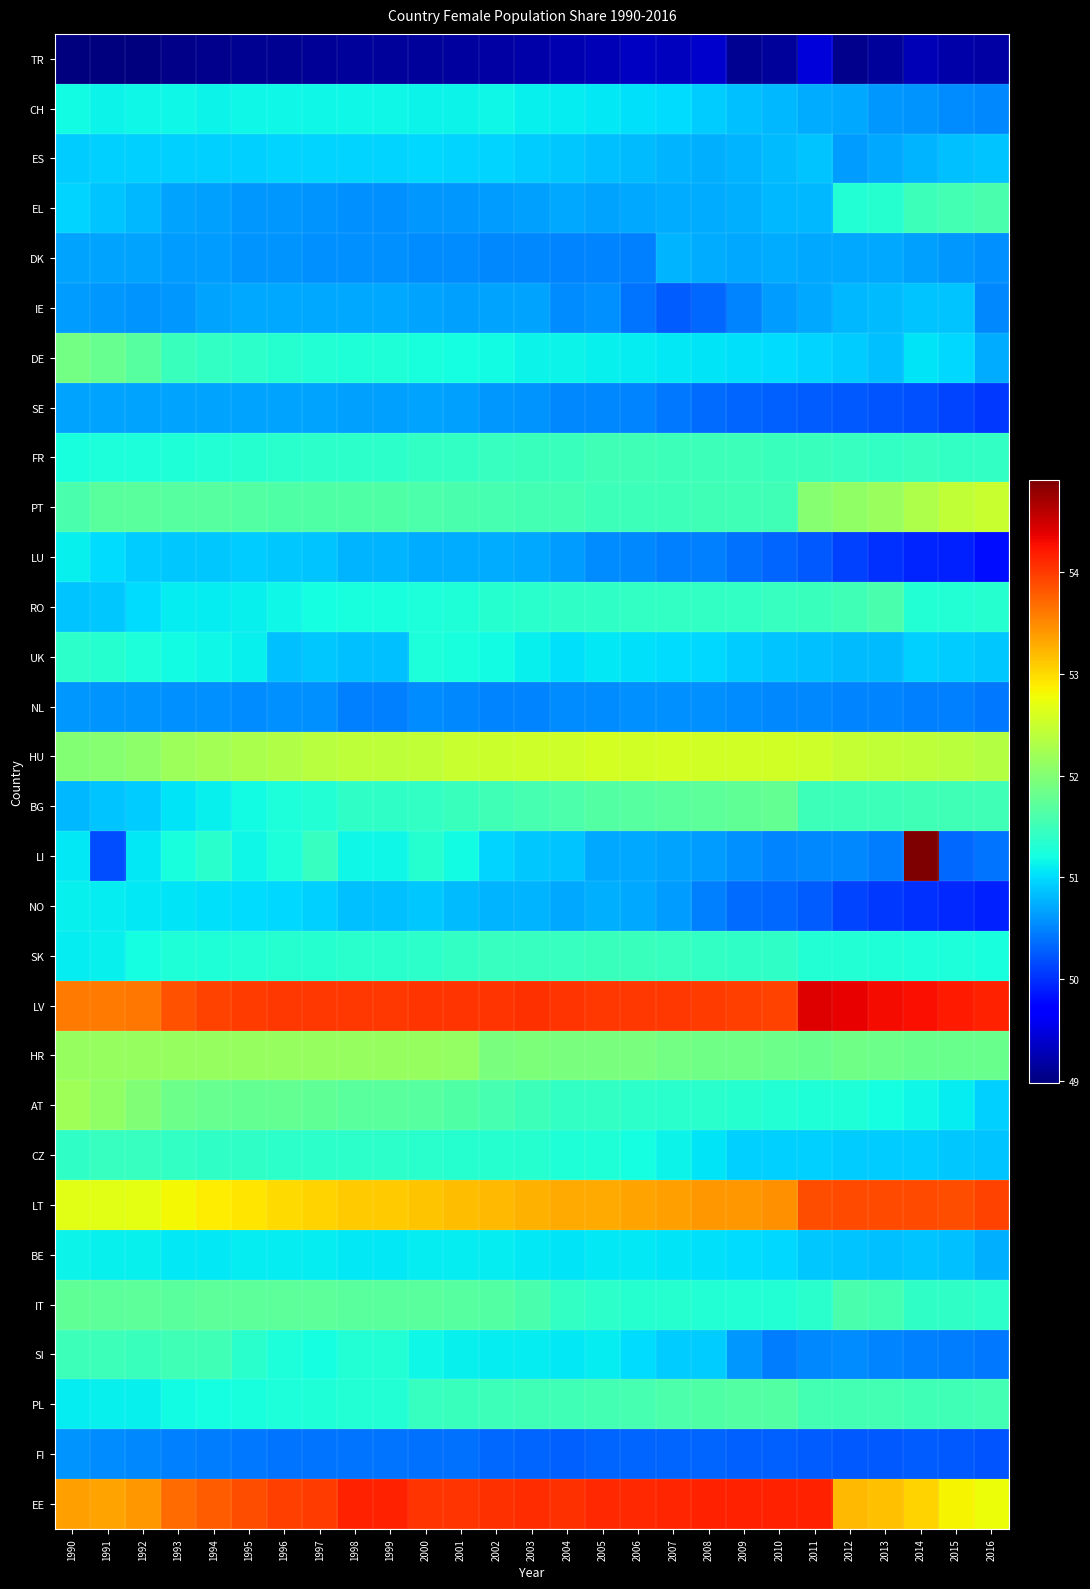

Reading right to left, list all the values displayed in this chart.

TR: 2016=49.2	2015=49.2	2014=49.3	2013=49.1	2012=49.1	2011=49.4	2010=49.1	2009=49.1	2008=49.4	2007=49.3	2006=49.3	2005=49.3	2004=49.2	2003=49.2	2002=49.2	2001=49.2	2000=49.1	1999=49.1	1998=49.1	1997=49.1	1996=49.1	1995=49.1	1994=49.1	1993=49.0	1992=49.0	1991=49.0	1990=49.0
CH: 2016=50.5	2015=50.6	2014=50.6	2013=50.6	2012=50.7	2011=50.7	2010=50.8	2009=50.8	2008=50.9	2007=51.0	2006=51.0	2005=51.1	2004=51.1	2003=51.1	2002=51.2	2001=51.1	2000=51.1	1999=51.2	1998=51.2	1997=51.2	1996=51.2	1995=51.2	1994=51.2	1993=51.2	1992=51.2	1991=51.2	1990=51.2
ES: 2016=50.9	2015=50.8	2014=50.8	2013=50.7	2012=50.6	2011=50.9	2010=50.8	2009=50.8	2008=50.7	2007=50.8	2006=50.8	2005=50.9	2004=50.9	2003=50.9	2002=51.0	2001=51.0	2000=51.0	1999=51.0	1998=51.0	1997=51.0	1996=51.0	1995=50.9	1994=50.9	1993=50.9	1992=50.9	1991=50.9	1990=50.9
EL: 2016=51.6	2015=51.5	2014=51.5	2013=51.3	2012=51.3	2011=50.8	2010=50.8	2009=50.8	2008=50.7	2007=50.7	2006=50.7	2005=50.7	2004=50.7	2003=50.7	2002=50.6	2001=50.6	2000=50.6	1999=50.6	1998=50.6	1997=50.6	1996=50.6	1995=50.6	1994=50.6	1993=50.7	1992=50.8	1991=50.9	1990=51.0
DK: 2016=50.6	2015=50.6	2014=50.7	2013=50.7	2012=50.7	2011=50.7	2010=50.7	2009=50.7	2008=50.7	2007=50.8	2006=50.5	2005=50.5	2004=50.5	2003=50.5	2002=50.5	2001=50.5	2000=50.5	1999=50.6	1998=50.6	1997=50.6	1996=50.6	1995=50.6	1994=50.6	1993=50.6	1992=50.7	1991=50.7	1990=50.7
IE: 2016=50.5	2015=50.9	2014=50.9	2013=50.8	2012=50.8	2011=50.7	2010=50.6	2009=50.5	2008=50.3	2007=50.3	2006=50.4	2005=50.6	2004=50.6	2003=50.7	2002=50.7	2001=50.7	2000=50.7	1999=50.7	1998=50.7	1997=50.7	1996=50.7	1995=50.7	1994=50.7	1993=50.6	1992=50.6	1991=50.6	1990=50.6
DE: 2016=50.7	2015=51.0	2014=51.1	2013=50.8	2012=50.9	2011=51.0	2010=51.0	2009=51.0	2008=51.0	2007=51.1	2006=51.1	2005=51.1	2004=51.1	2003=51.2	2002=51.2	2001=51.2	2000=51.2	1999=51.3	1998=51.3	1997=51.3	1996=51.3	1995=51.4	1994=51.4	1993=51.5	1992=51.7	1991=51.8	1990=51.9
SE: 2016=50.1	2015=50.1	2014=50.2	2013=50.2	2012=50.2	2011=50.3	2010=50.3	2009=50.3	2008=50.4	2007=50.4	2006=50.5	2005=50.5	2004=50.5	2003=50.6	2002=50.6	2001=50.7	2000=50.7	1999=50.7	1998=50.7	1997=50.7	1996=50.7	1995=50.7	1994=50.7	1993=50.7	1992=50.7	1991=50.7	1990=50.7
FR: 2016=51.4	2015=51.4	2014=51.4	2013=51.4	2012=51.4	2011=51.5	2010=51.5	2009=51.5	2008=51.5	2007=51.5	2006=51.5	2005=51.5	2004=51.5	2003=51.5	2002=51.5	2001=51.4	2000=51.4	1999=51.4	1998=51.4	1997=51.4	1996=51.4	1995=51.3	1994=51.3	1993=51.3	1992=51.3	1991=51.3	1990=51.2
PT: 2016=52.5	2015=52.4	2014=52.3	2013=52.2	2012=52.1	2011=52.0	2010=51.5	2009=51.5	2008=51.5	2007=51.5	2006=51.5	2005=51.5	2004=51.5	2003=51.5	2002=51.6	2001=51.6	2000=51.6	1999=51.6	1998=51.6	1997=51.6	1996=51.6	1995=51.6	1994=51.7	1993=51.7	1992=51.7	1991=51.7	1990=51.6
LU: 2016=49.8	2015=49.9	2014=49.9	2013=50.0	2012=50.1	2011=50.3	2010=50.3	2009=50.4	2008=50.5	2007=50.5	2006=50.5	2005=50.5	2004=50.6	2003=50.7	2002=50.7	2001=50.7	2000=50.7	1999=50.8	1998=50.8	1997=50.9	1996=50.9	1995=50.9	1994=50.9	1993=50.9	1992=50.9	1991=51.0	1990=51.1
RO: 2016=51.3	2015=51.3	2014=51.3	2013=51.6	2012=51.5	2011=51.5	2010=51.4	2009=51.4	2008=51.4	2007=51.4	2006=51.4	2005=51.4	2004=51.4	2003=51.4	2002=51.3	2001=51.3	2000=51.3	1999=51.2	1998=51.2	1997=51.2	1996=51.2	1995=51.1	1994=51.1	1993=51.1	1992=51.0	1991=50.9	1990=50.9
UK: 2016=50.9	2015=50.9	2014=50.9	2013=50.8	2012=50.8	2011=50.8	2010=50.9	2009=50.9	2008=51.0	2007=51.0	2006=51.0	2005=51.1	2004=51.0	2003=51.1	2002=51.2	2001=51.2	2000=51.3	1999=50.8	1998=50.8	1997=50.9	1996=50.8	1995=51.1	1994=51.2	1993=51.2	1992=51.3	1991=51.3	1990=51.4
NL: 2016=50.4	2015=50.5	2014=50.5	2013=50.5	2012=50.5	2011=50.5	2010=50.5	2009=50.5	2008=50.6	2007=50.6	2006=50.6	2005=50.5	2004=50.5	2003=50.5	2002=50.5	2001=50.5	2000=50.5	1999=50.5	1998=50.5	1997=50.6	1996=50.6	1995=50.6	1994=50.6	1993=50.6	1992=50.6	1991=50.6	1990=50.6
HU: 2016=52.3	2015=52.4	2014=52.4	2013=52.4	2012=52.5	2011=52.5	2010=52.5	2009=52.6	2008=52.6	2007=52.6	2006=52.6	2005=52.6	2004=52.5	2003=52.5	2002=52.5	2001=52.5	2000=52.4	1999=52.4	1998=52.4	1997=52.4	1996=52.3	1995=52.3	1994=52.2	1993=52.2	1992=52.1	1991=52.0	1990=52.0
BG: 2016=51.5	2015=51.5	2014=51.5	2013=51.5	2012=51.5	2011=51.5	2010=51.8	2009=51.7	2008=51.7	2007=51.7	2006=51.7	2005=51.6	2004=51.6	2003=51.6	2002=51.5	2001=51.5	2000=51.4	1999=51.4	1998=51.4	1997=51.3	1996=51.3	1995=51.2	1994=51.1	1993=51.0	1992=50.9	1991=50.9	1990=50.8
LI: 2016=50.4	2015=50.3	2014=54.9	2013=50.5	2012=50.5	2011=50.5	2010=50.5	2009=50.6	2008=50.6	2007=50.7	2006=50.7	2005=50.7	2004=50.9	2003=50.9	2002=51.0	2001=51.2	2000=51.3	1999=51.2	1998=51.2	1997=51.4	1996=51.3	1995=51.2	1994=51.4	1993=51.2	1992=51.1	1991=50.2	1990=51.1
NO: 2016=49.9	2015=50.0	2014=50.0	2013=50.1	2012=50.1	2011=50.3	2010=50.3	2009=50.4	2008=50.5	2007=50.6	2006=50.7	2005=50.7	2004=50.7	2003=50.8	2002=50.8	2001=50.8	2000=50.9	1999=50.8	1998=50.8	1997=50.9	1996=51.0	1995=51.0	1994=51.0	1993=51.0	1992=51.1	1991=51.1	1990=51.1
SK: 2016=51.2	2015=51.3	2014=51.3	2013=51.3	2012=51.3	2011=51.3	2010=51.4	2009=51.4	2008=51.4	2007=51.5	2006=51.5	2005=51.5	2004=51.4	2003=51.5	2002=51.4	2001=51.4	2000=51.4	1999=51.3	1998=51.3	1997=51.3	1996=51.3	1995=51.3	1994=51.3	1993=51.3	1992=51.2	1991=51.1	1990=51.1
LV: 2016=54.1	2015=54.2	2014=54.3	2013=54.3	2012=54.4	2011=54.4	2010=54.0	2009=54.0	2008=54.0	2007=54.0	2006=54.0	2005=54.0	2004=54.0	2003=54.1	2002=54.0	2001=54.0	2000=54.0	1999=54.0	1998=54.0	1997=54.0	1996=54.0	1995=54.0	1994=53.9	1993=53.8	1992=53.6	1991=53.6	1990=53.6
HR: 2016=51.8	2015=51.8	2014=51.8	2013=51.8	2012=51.9	2011=51.8	2010=51.8	2009=51.9	2008=51.9	2007=51.9	2006=51.9	2005=51.9	2004=51.9	2003=52.0	2002=51.9	2001=52.1	2000=52.1	1999=52.1	1998=52.1	1997=52.1	1996=52.1	1995=52.1	1994=52.1	1993=52.1	1992=52.1	1991=52.1	1990=52.1
AT: 2016=50.9	2015=51.1	2014=51.2	2013=51.2	2012=51.3	2011=51.3	2010=51.3	2009=51.3	2008=51.3	2007=51.4	2006=51.4	2005=51.4	2004=51.4	2003=51.5	2002=51.6	2001=51.6	2000=51.7	1999=51.7	1998=51.7	1997=51.7	1996=51.8	1995=51.8	1994=51.8	1993=51.8	1992=52.0	1991=52.1	1990=52.2
CZ: 2016=50.9	2015=50.9	2014=50.9	2013=50.9	2012=50.9	2011=50.9	2010=50.9	2009=50.9	2008=51.1	2007=51.2	2006=51.2	2005=51.3	2004=51.3	2003=51.3	2002=51.3	2001=51.3	2000=51.4	1999=51.4	1998=51.4	1997=51.4	1996=51.4	1995=51.4	1994=51.4	1993=51.4	1992=51.4	1991=51.5	1990=51.4
LT: 2016=53.9	2015=53.9	2014=53.9	2013=53.9	2012=53.9	2011=53.9	2010=53.5	2009=53.4	2008=53.4	2007=53.4	2006=53.3	2005=53.3	2004=53.3	2003=53.2	2002=53.2	2001=53.2	2000=53.1	1999=53.1	1998=53.1	1997=53.0	1996=53.0	1995=52.9	1994=52.9	1993=52.8	1992=52.7	1991=52.7	1990=52.7
BE: 2016=50.8	2015=50.8	2014=50.9	2013=50.8	2012=50.9	2011=50.9	2010=51.0	2009=51.0	2008=51.0	2007=51.0	2006=51.1	2005=51.1	2004=51.0	2003=51.1	2002=51.1	2001=51.1	2000=51.1	1999=51.1	1998=51.1	1997=51.1	1996=51.1	1995=51.1	1994=51.1	1993=51.1	1992=51.1	1991=51.1	1990=51.2
IT: 2016=51.4	2015=51.4	2014=51.4	2013=51.5	2012=51.6	2011=51.3	2010=51.3	2009=51.3	2008=51.3	2007=51.3	2006=51.3	2005=51.4	2004=51.4	2003=51.6	2002=51.7	2001=51.7	2000=51.7	1999=51.7	1998=51.7	1997=51.7	1996=51.7	1995=51.7	1994=51.7	1993=51.7	1992=51.7	1991=51.7	1990=51.7
SI: 2016=50.4	2015=50.4	2014=50.5	2013=50.5	2012=50.5	2011=50.5	2010=50.5	2009=50.6	2008=50.9	2007=50.9	2006=51.0	2005=51.1	2004=51.1	2003=51.1	2002=51.1	2001=51.1	2000=51.2	1999=51.3	1998=51.3	1997=51.2	1996=51.3	1995=51.4	1994=51.5	1993=51.5	1992=51.5	1991=51.5	1990=51.5
PL: 2016=51.5	2015=51.5	2014=51.5	2013=51.5	2012=51.5	2011=51.5	2010=51.7	2009=51.6	2008=51.6	2007=51.6	2006=51.6	2005=51.5	2004=51.5	2003=51.5	2002=51.5	2001=51.5	2000=51.4	1999=51.3	1998=51.3	1997=51.3	1996=51.3	1995=51.2	1994=51.2	1993=51.2	1992=51.1	1991=51.1	1990=51.1
FI: 2016=50.2	2015=50.2	2014=50.3	2013=50.3	2012=50.2	2011=50.3	2010=50.3	2009=50.3	2008=50.3	2007=50.3	2006=50.3	2005=50.3	2004=50.3	2003=50.3	2002=50.3	2001=50.4	2000=50.4	1999=50.4	1998=50.4	1997=50.4	1996=50.4	1995=50.4	1994=50.5	1993=50.5	1992=50.5	1991=50.6	1990=50.6
EE: 2016=52.8	2015=52.8	2014=53.0	2013=53.1	2012=53.2	2011=54.1	2010=54.2	2009=54.2	2008=54.2	2007=54.1	2006=54.1	2005=54.1	2004=54.1	2003=54.1	2002=54.1	2001=54.0	2000=54.0	1999=54.2	1998=54.2	1997=54.0	1996=54.0	1995=53.9	1994=53.8	1993=53.7	1992=53.4	1991=53.3	1990=53.4